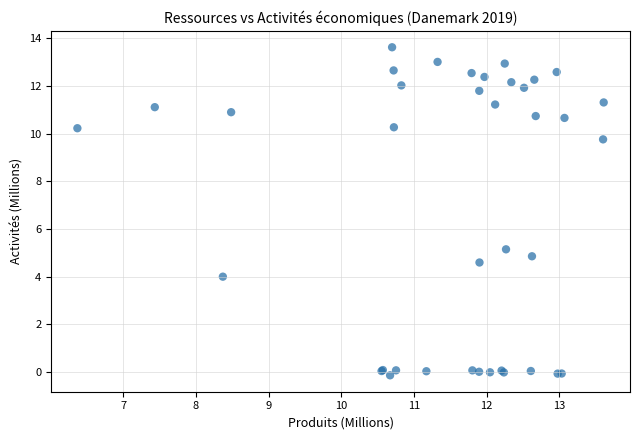

What Y value in the scatter plot is closest to 6?

5.2